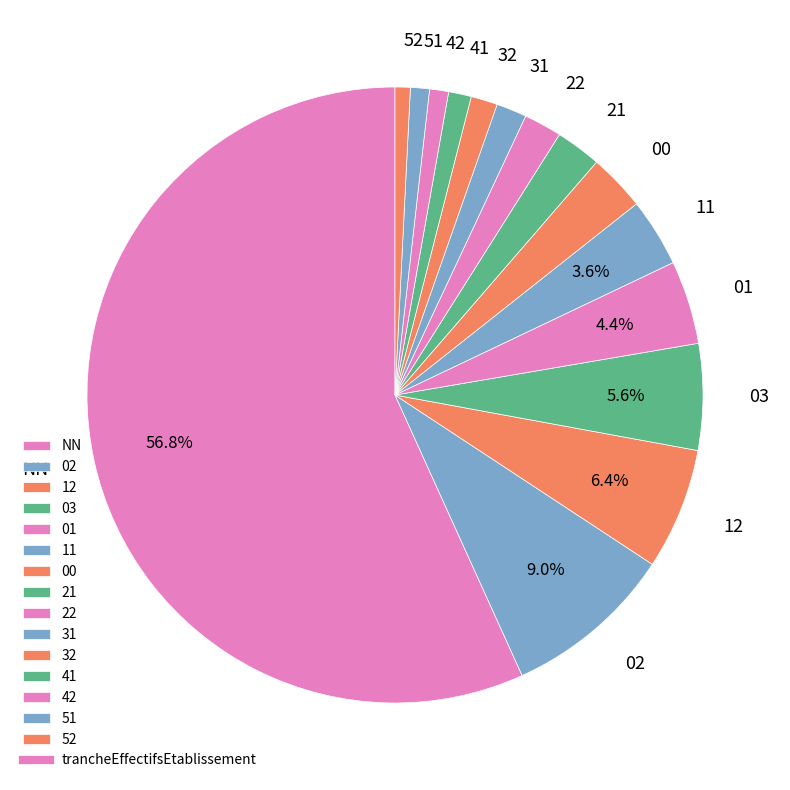

True or false: 42 accounts for 1% of the total.

True